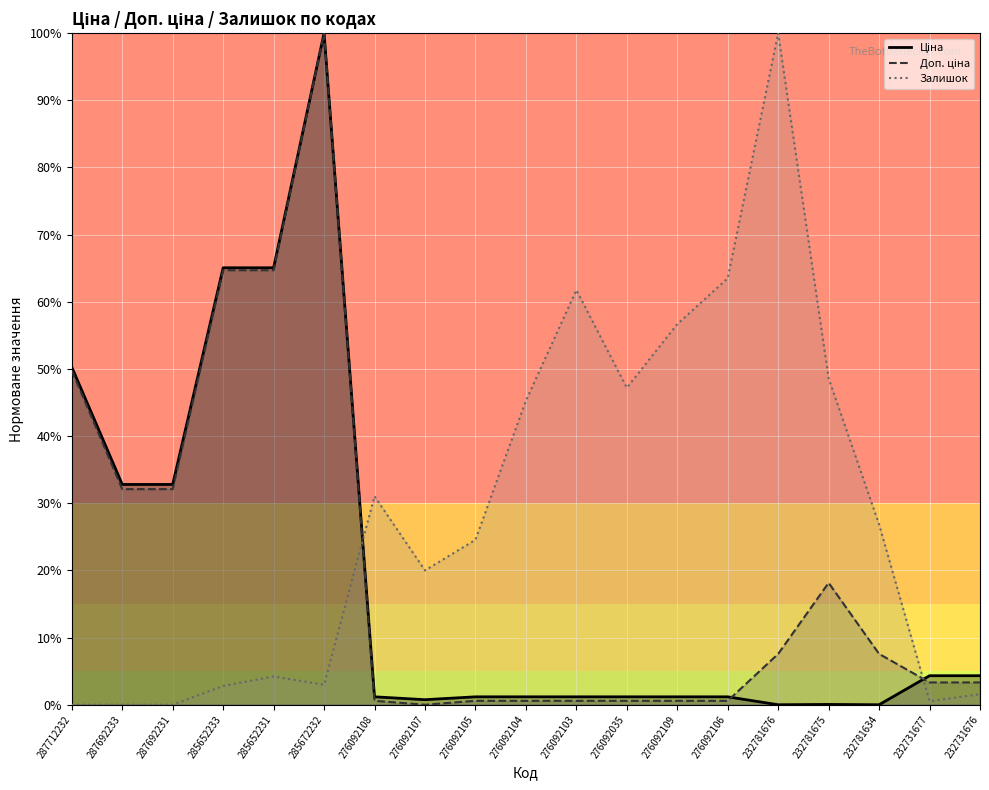

Where do Доп. ціна and Залишок first cross each other?

285672232 and 276092108